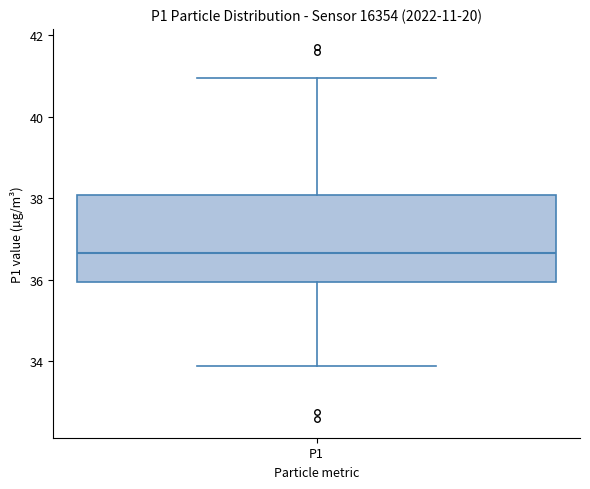

Read this box plot against the y-axis: the position of the median line, the range covered by the box, and the ends of both whiskers. The values are not printed on the chart, so give them approximately, as read against the axis.

median 36.6, box 36.0 to 38.0, whiskers 33.8 to 41.0